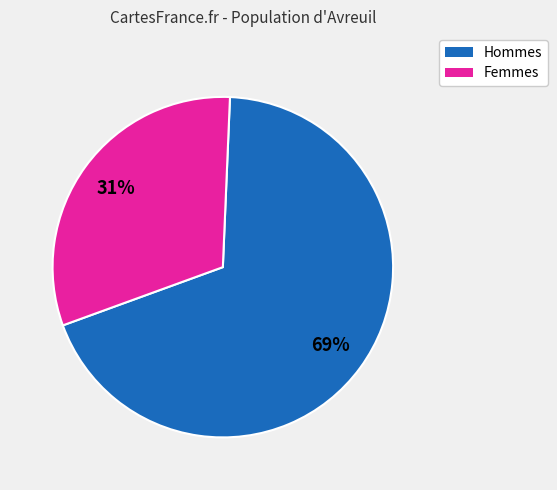

To the nearest percent, what is the average slice percentage?

50%